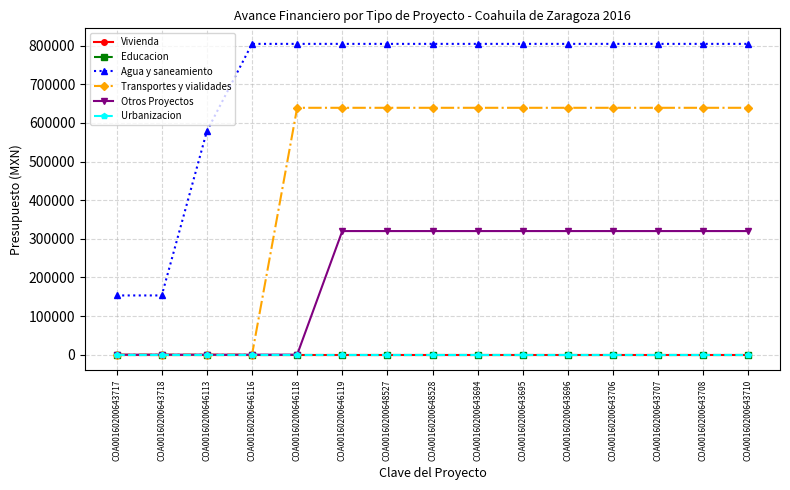

Is it true that Transportes y vialidades equals 1029169.8 at COA00160200648527?

False